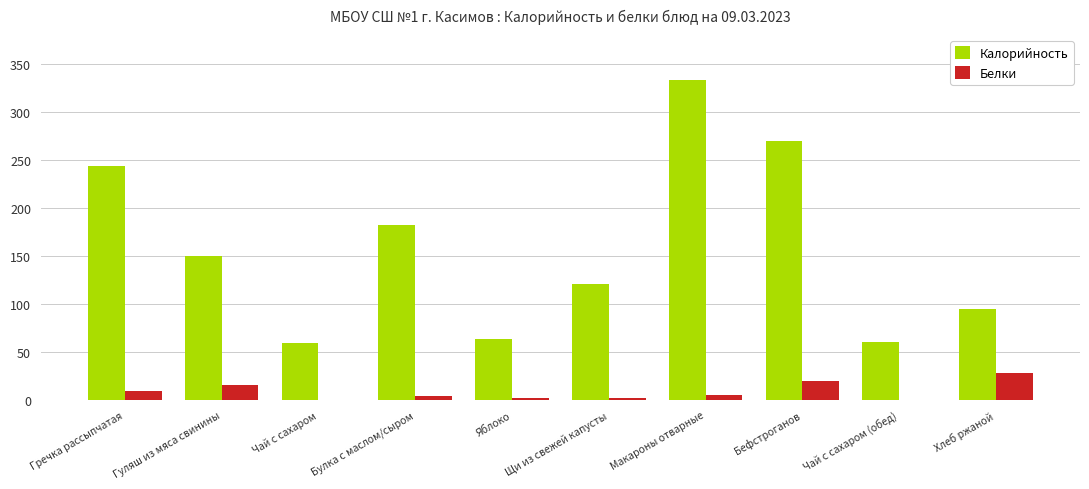

What is the total value across all series at Макароны отварные?

338